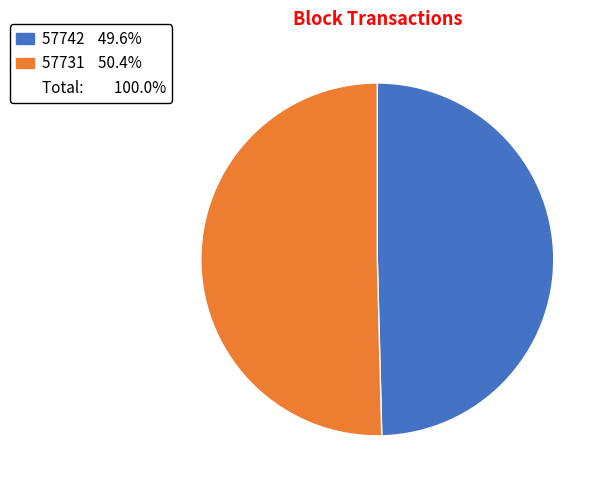

Is there any slice that represents more than half of the pie?

Yes